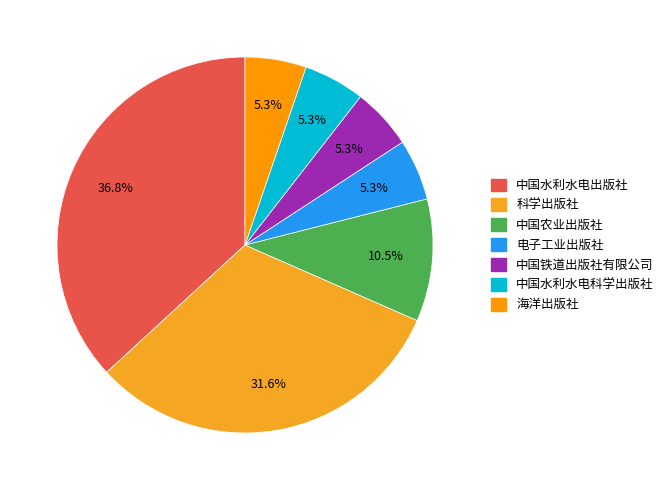

What is the ratio of the value at 海洋出版社 to the value at 科学出版社?

0.2